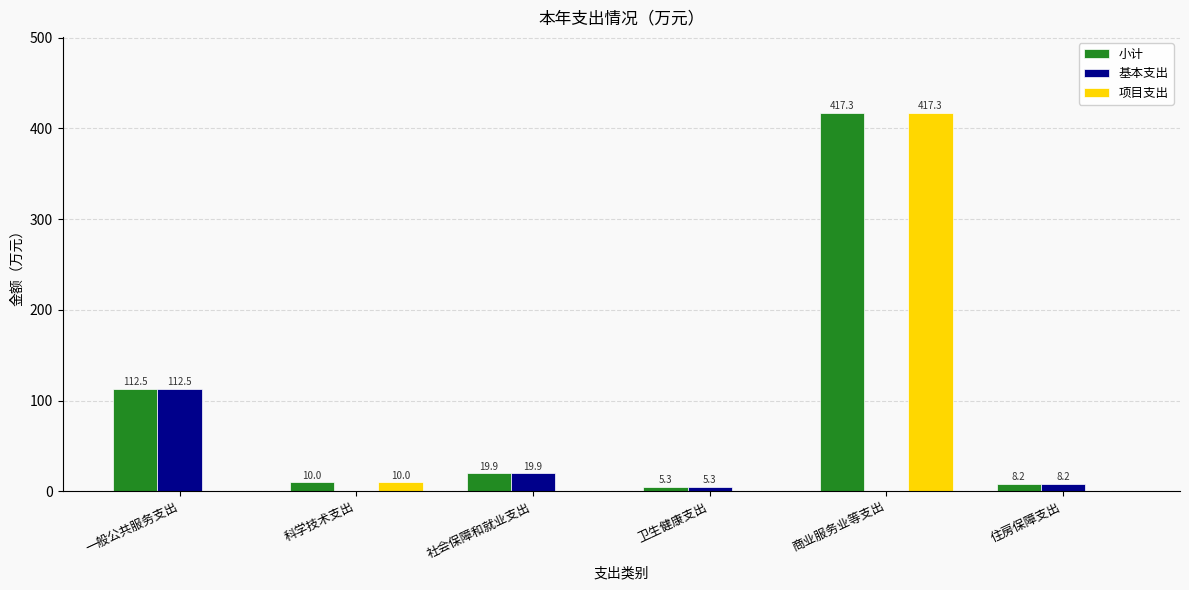

At which label does 基本支出 reach its peak?

一般公共服务支出